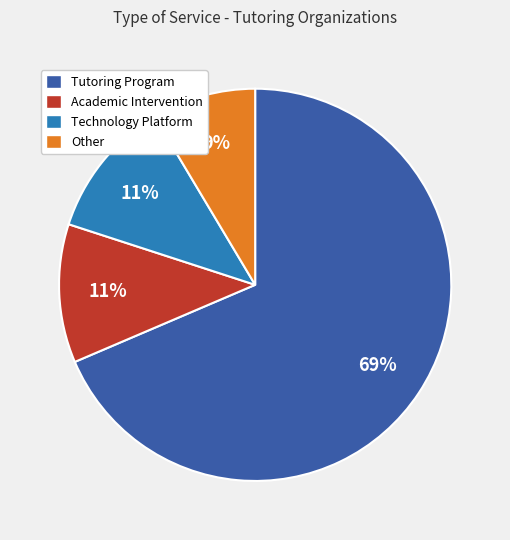

Is the sum of Academic Intervention and Tutoring Program greater than half?

Yes